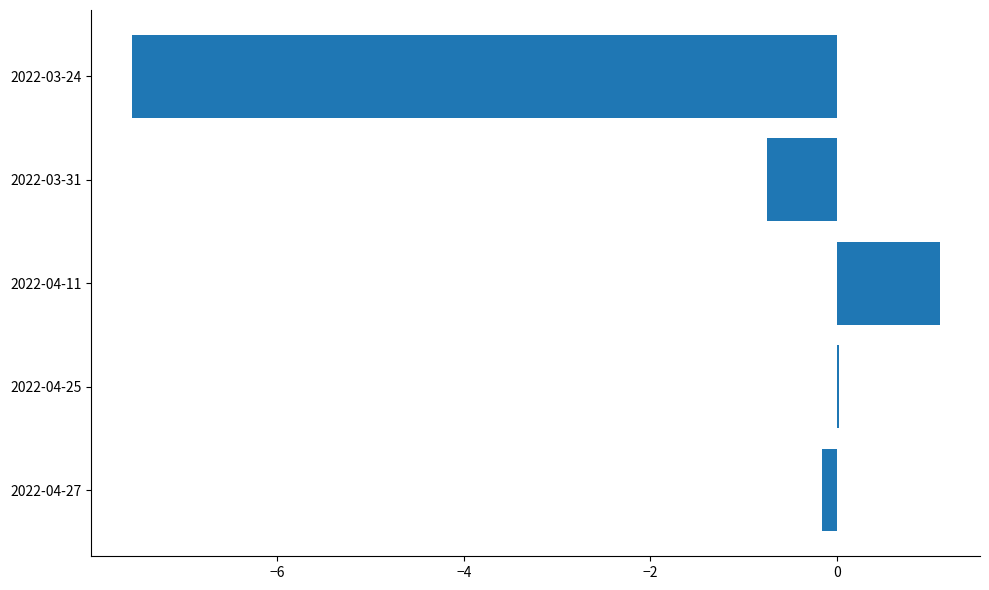

What is the change in value from 2022-04-11 to 2022-03-24?

-8.7